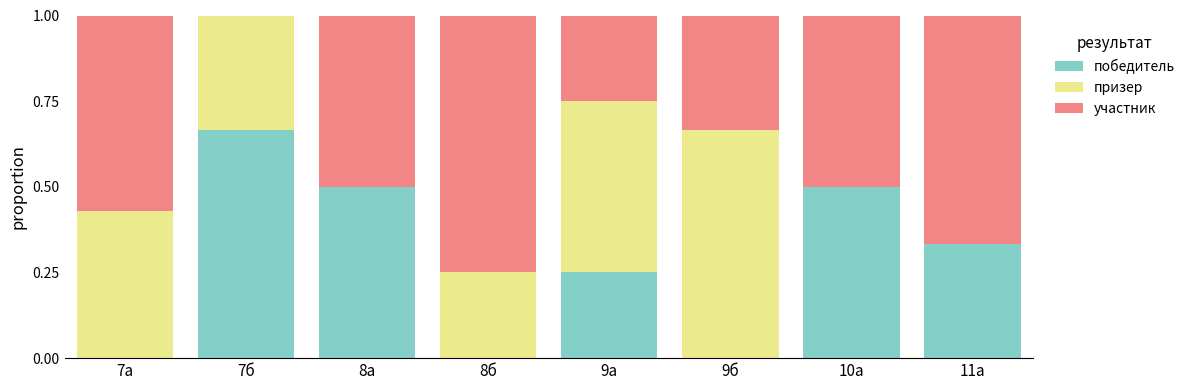

Which category has the highest value in the победитель series?

7б